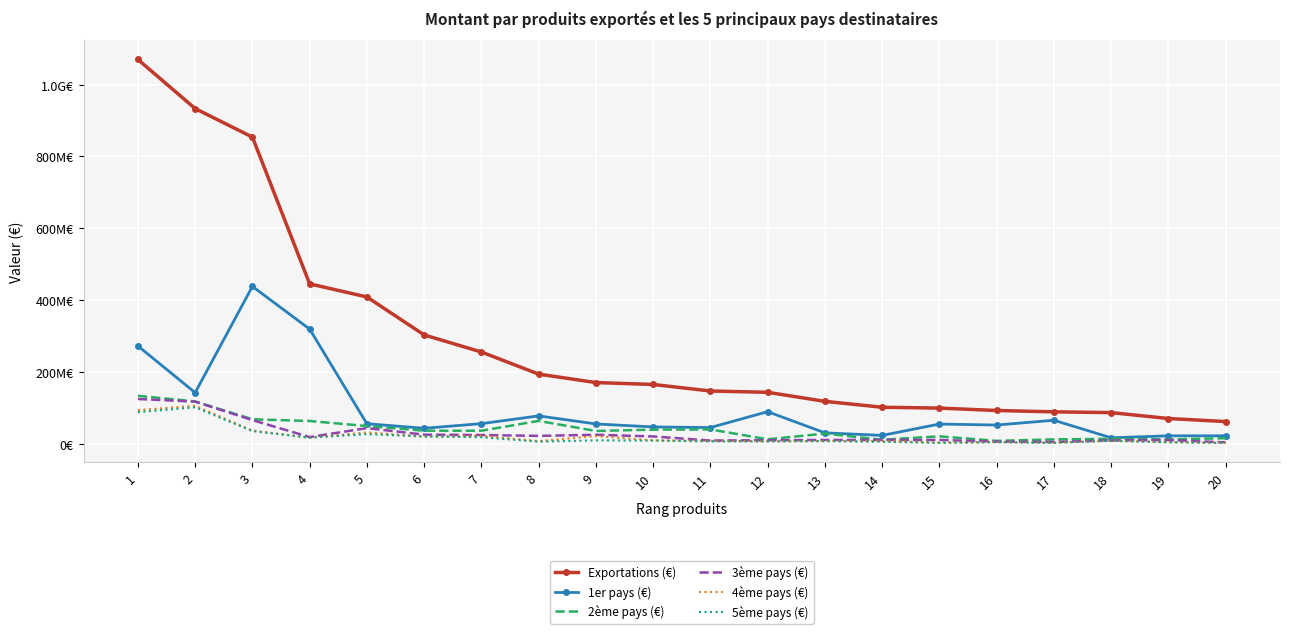

Rank the series by their maximum value, from highest to lowest.

Exportations (€), 1er pays (€), 2ème pays (€), 3ème pays (€), 4ème pays (€), 5ème pays (€)